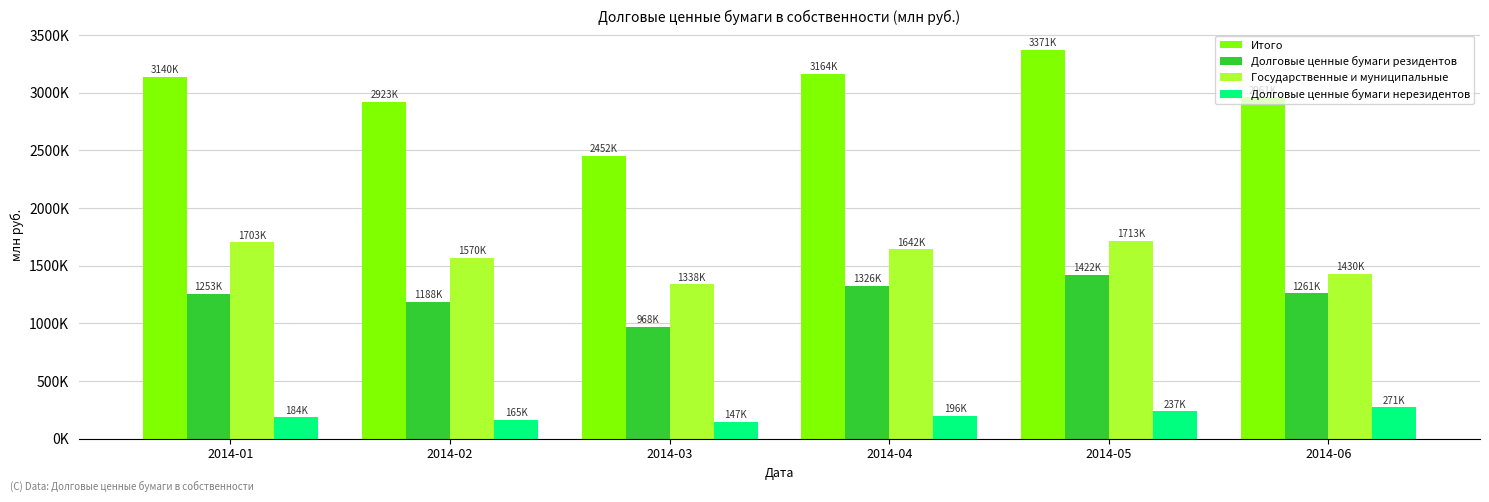

Which series changed the most between 2014-02 and 2014-04?

Итого